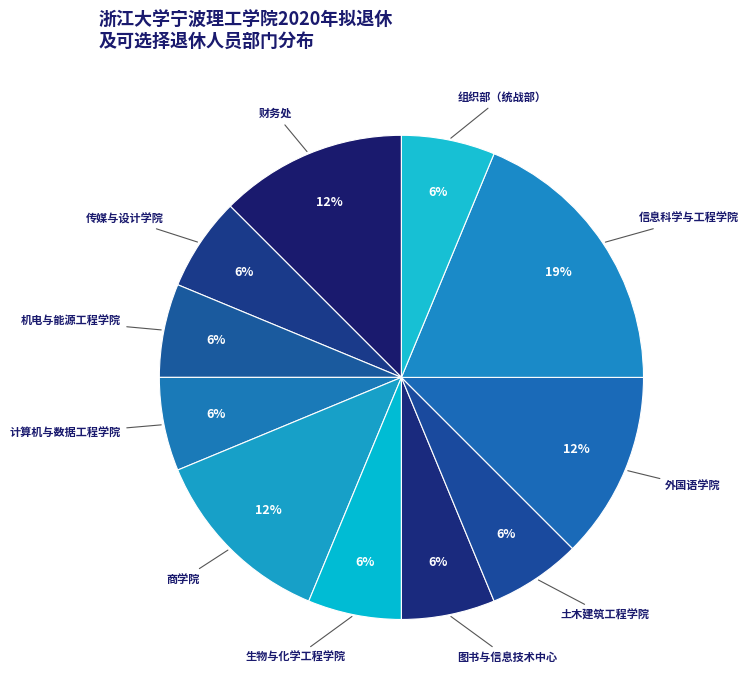

Is the sum of 信息科学与工程学院 and 组织部（统战部） greater than half?

No